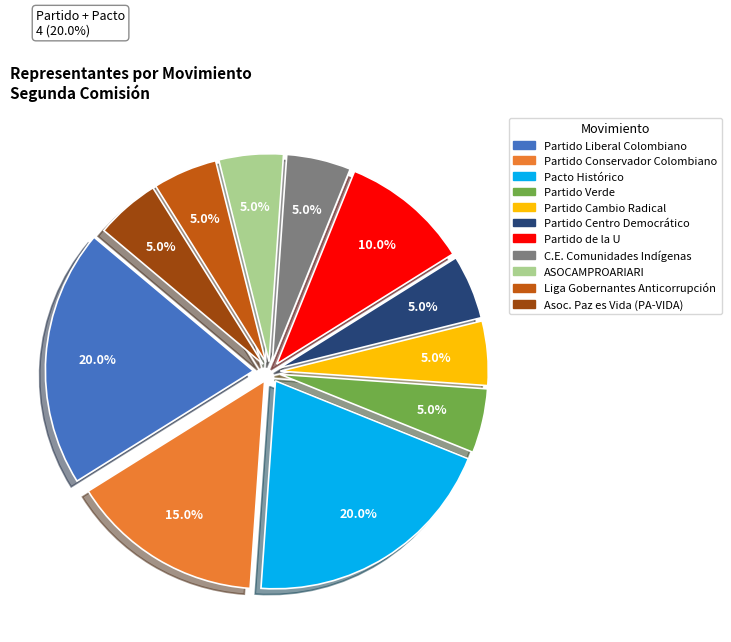

What is the smallest slice in the pie chart?

PARTIDO VERDE